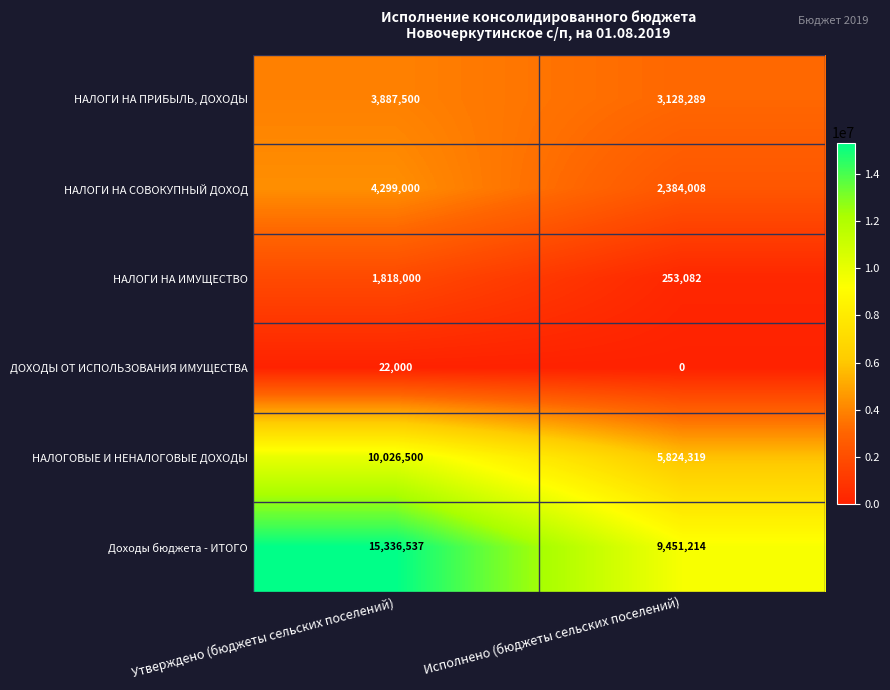

Which category has the highest value in the НАЛОГОВЫЕ И НЕНАЛОГОВЫЕ ДОХОДЫ series?

Утверждено (бюджеты сельских поселений)